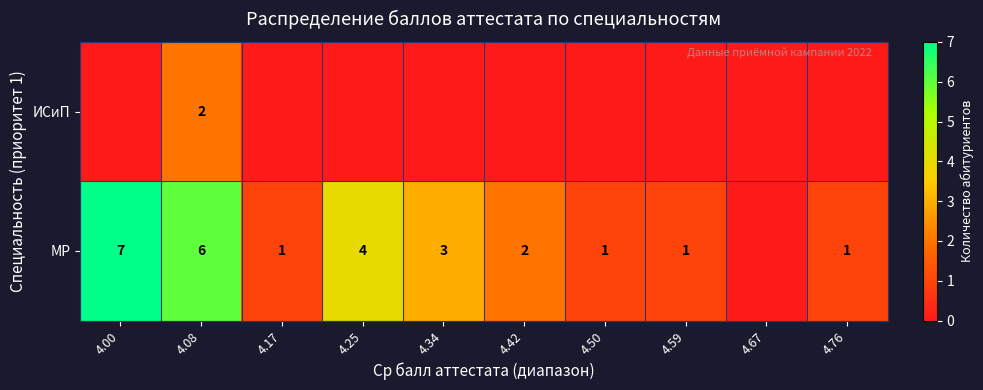

Rank the series at 4.08 from highest to lowest value.

МР, ИСиП